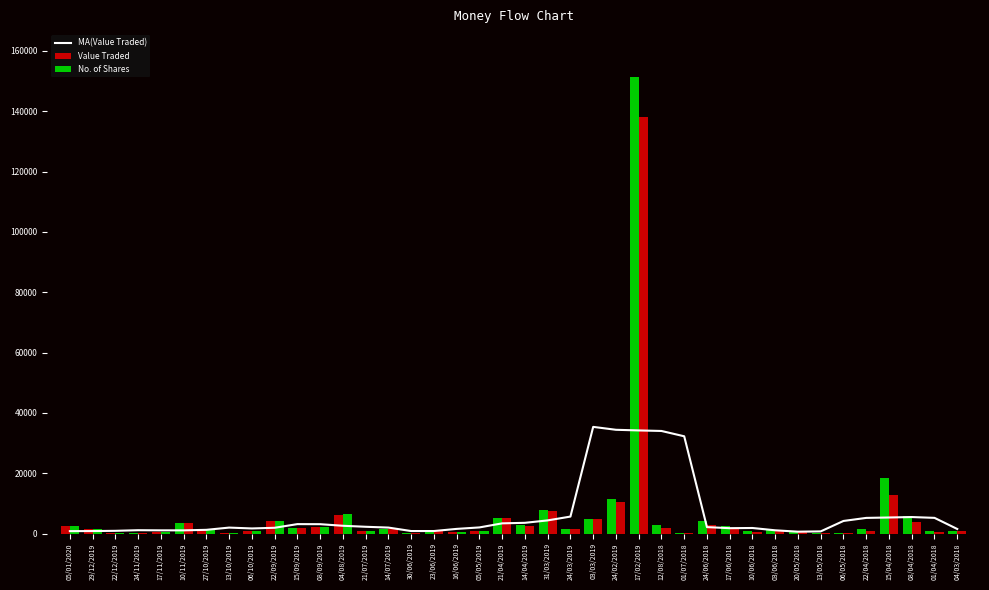

Which series has the largest total across all categories?

Value Traded